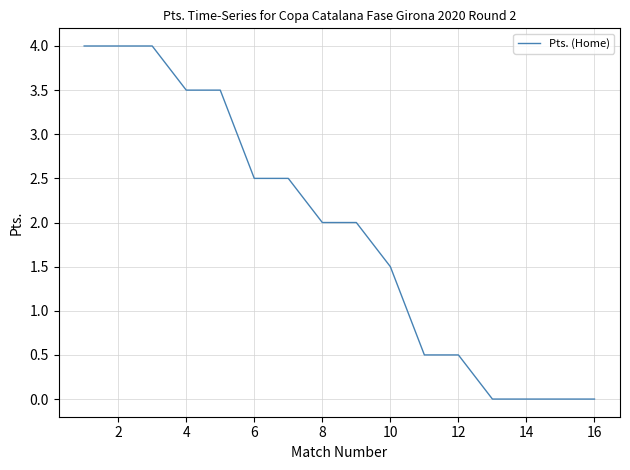

What is the maximum value shown in the chart?

4.0